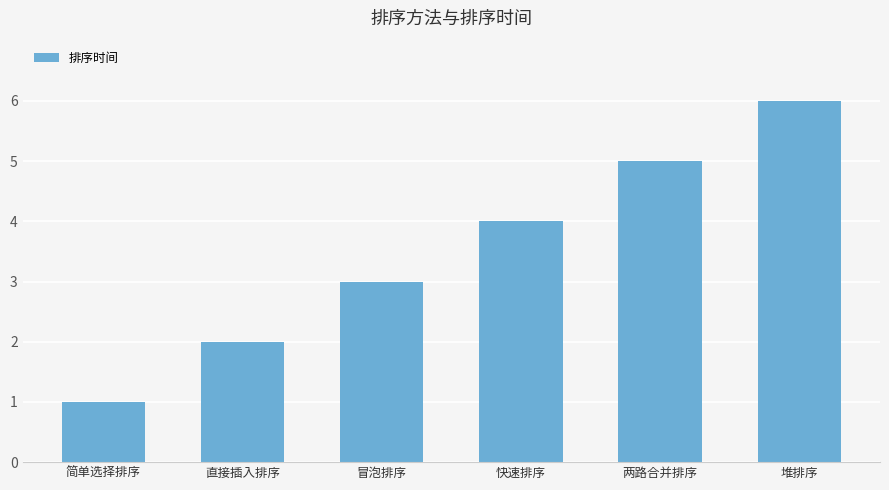

What is the smallest value displayed?

1